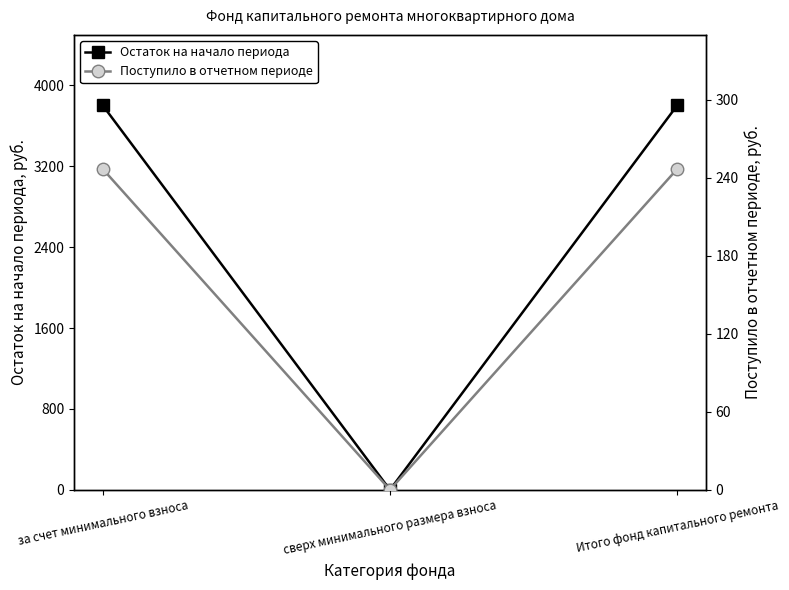

Reading right to left, list all the values displayed in this chart.

Остаток на начало периода: 3803.1	0.0	3803.1
Поступило в отчетном периоде: 246.9	0.0	246.9